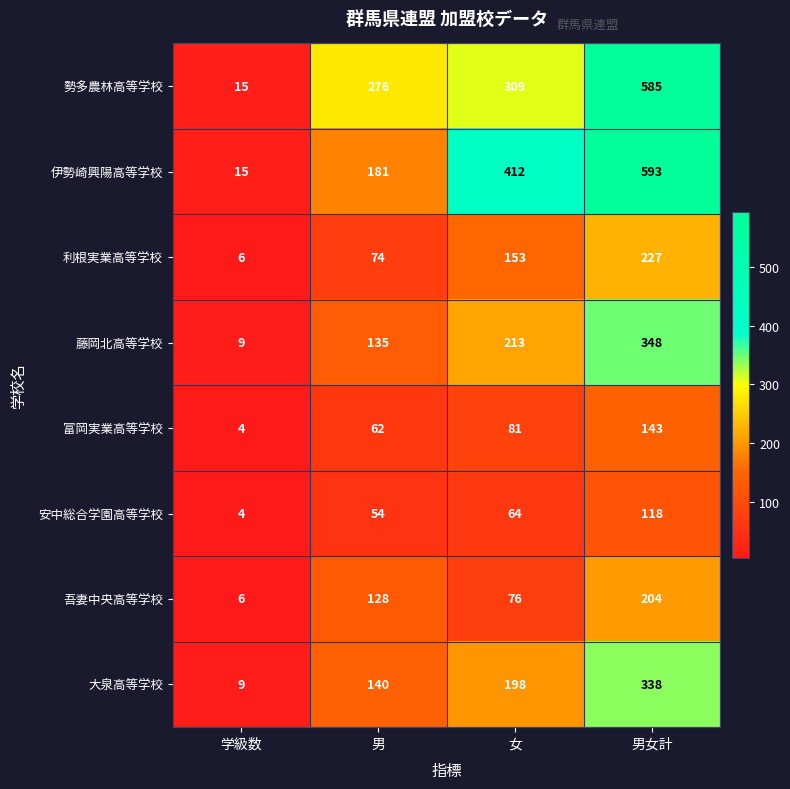

What is the average value of the 伊勢崎興陽高等学校 series?

300